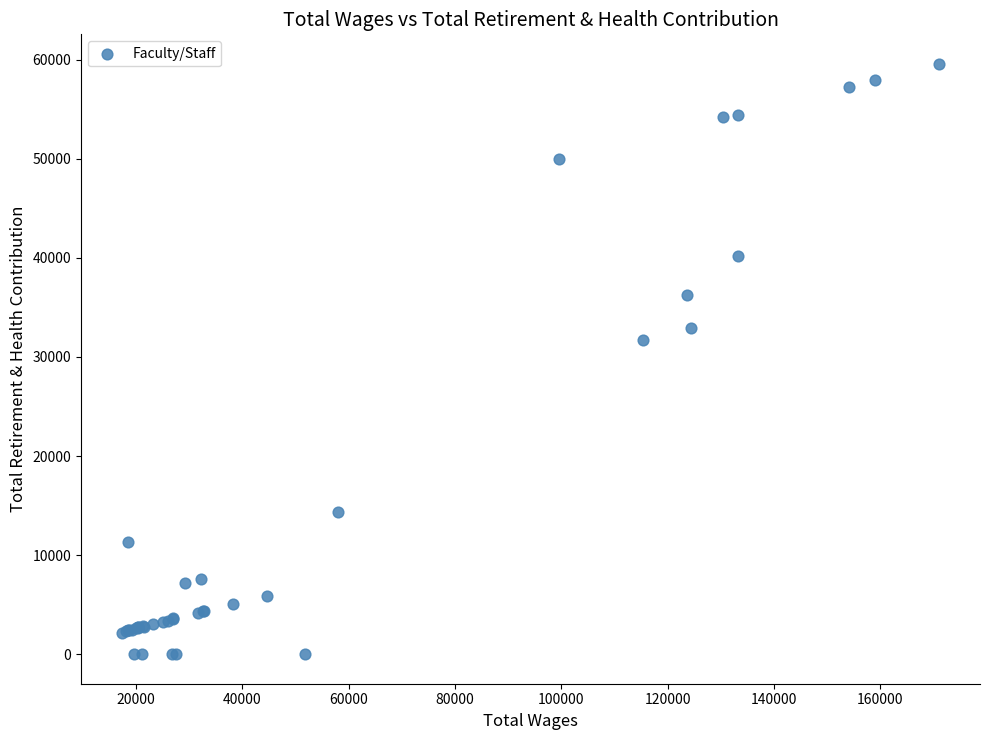

What Y value in the scatter plot is closest to 29790?

31729